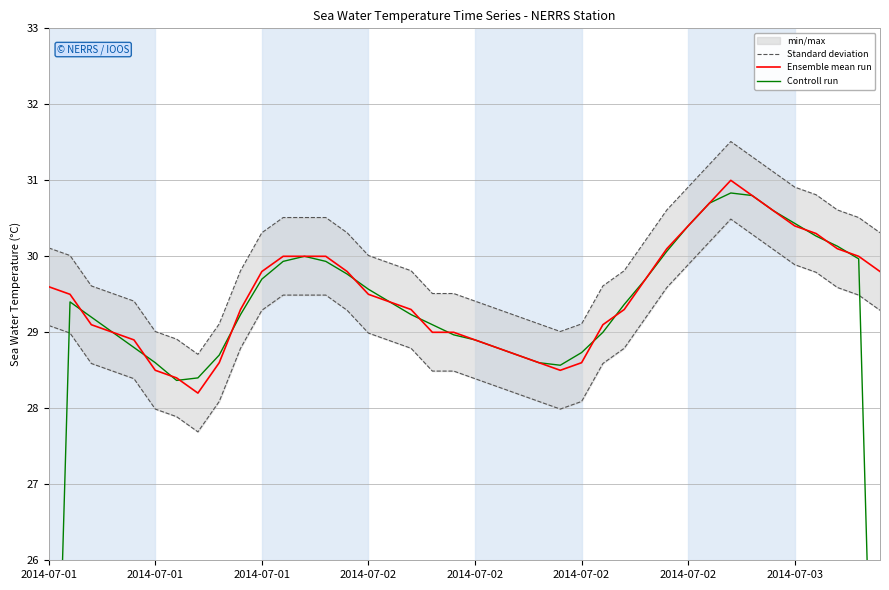

True or false: Ensemble mean run and Standard deviation cross at least once.

False